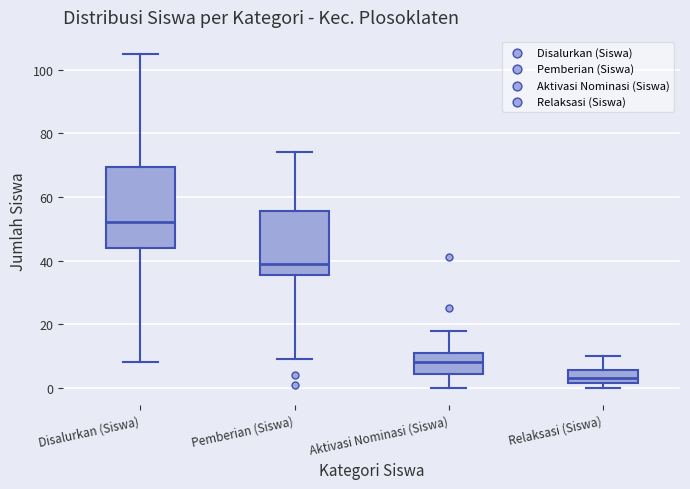

Which box has the highest median line?

Disalurkan (Siswa)